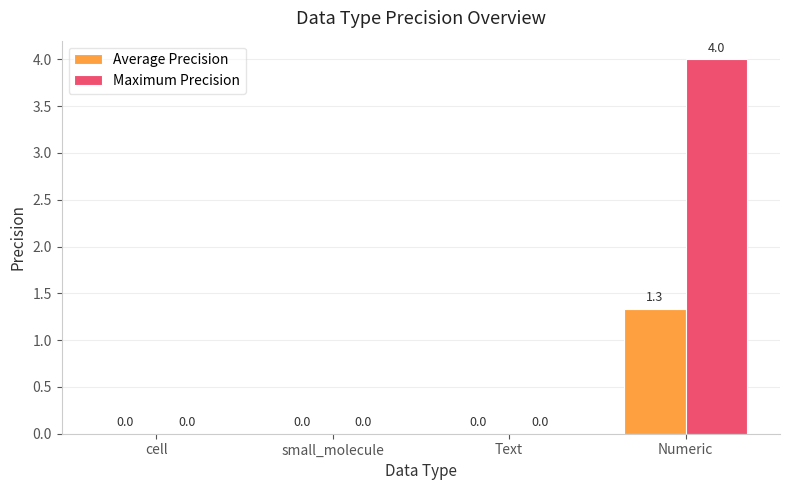

Which series changed the most between Text and Numeric?

Maximum Precision